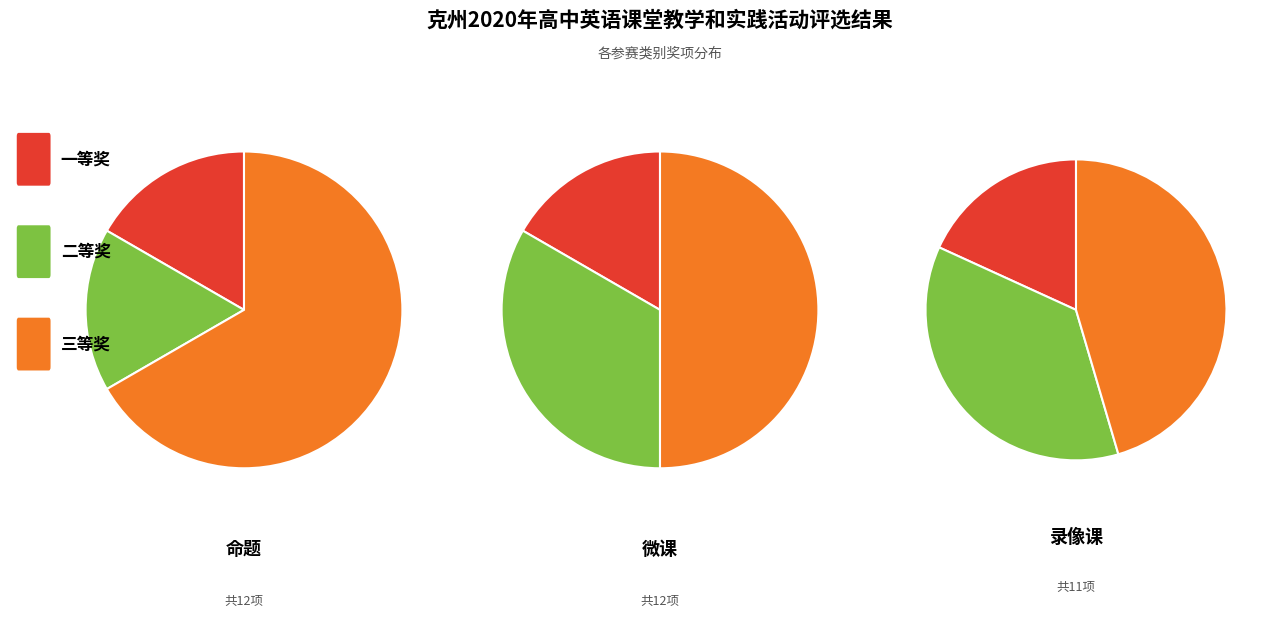

Is it true that 三等奖 is 67% of the pie?

True